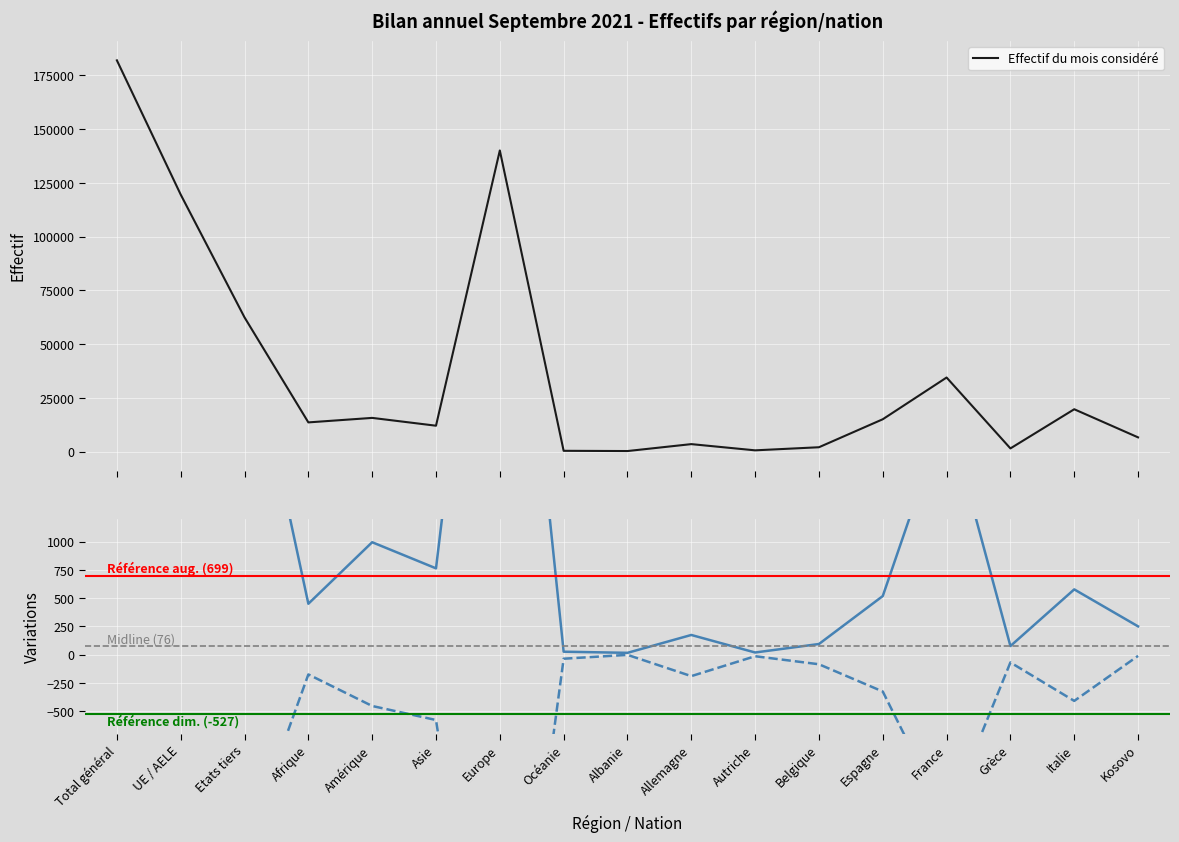

Between Kosovo and Grèce, which is larger?

Kosovo